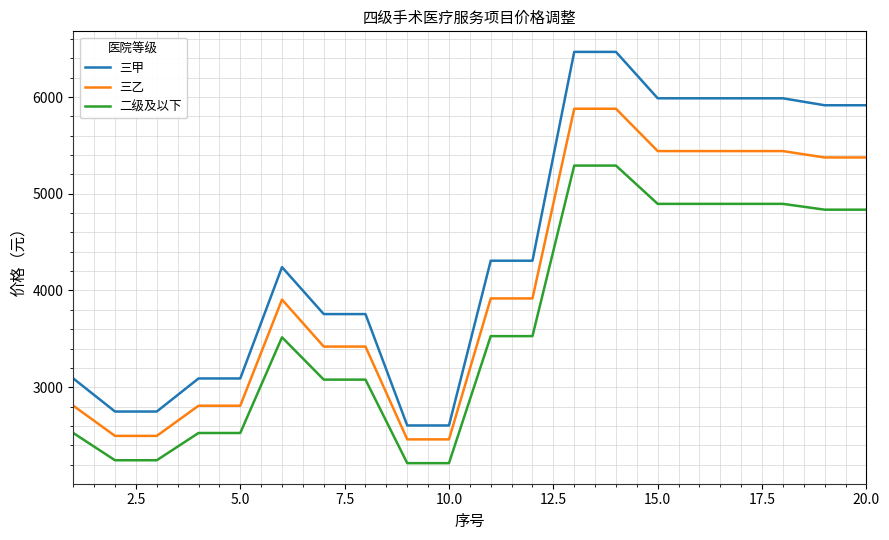

List the series in order of their overall mean, highest first.

三甲, 三乙, 二级及以下